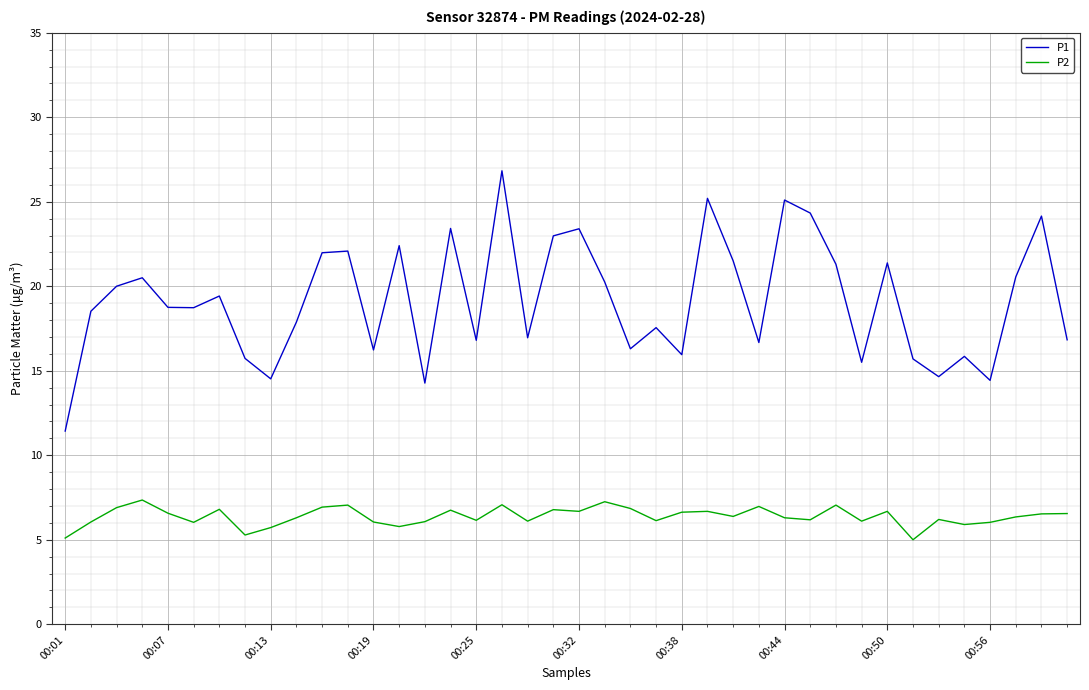

Which series has the largest range (max minus min)?

P1